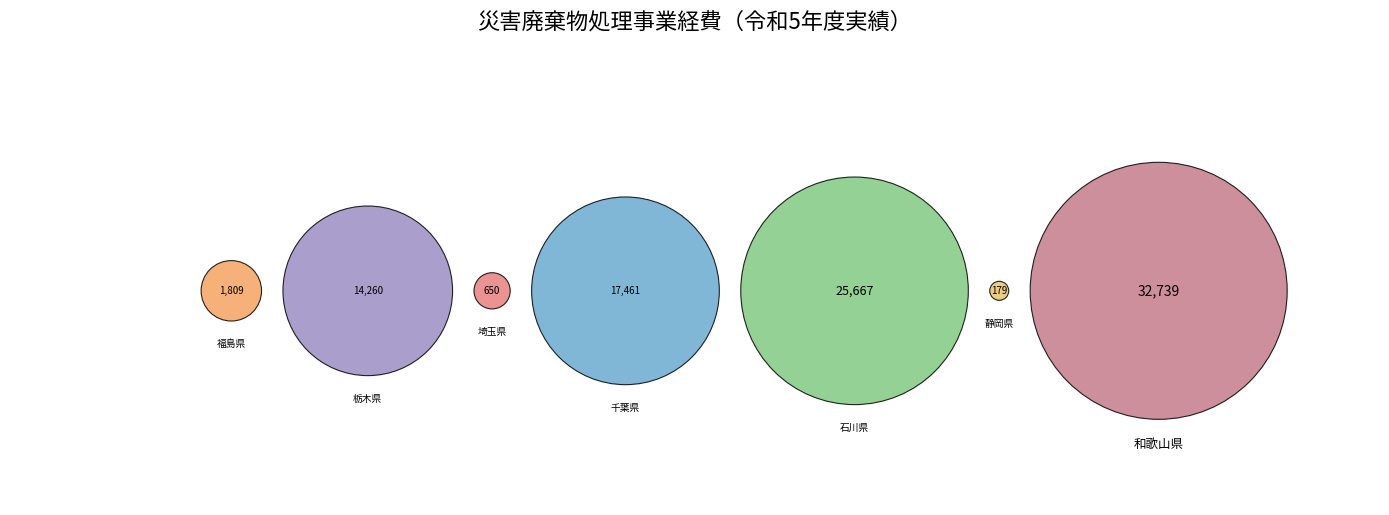

The 静岡県 slice represents 10% of the pie. True or false?

False